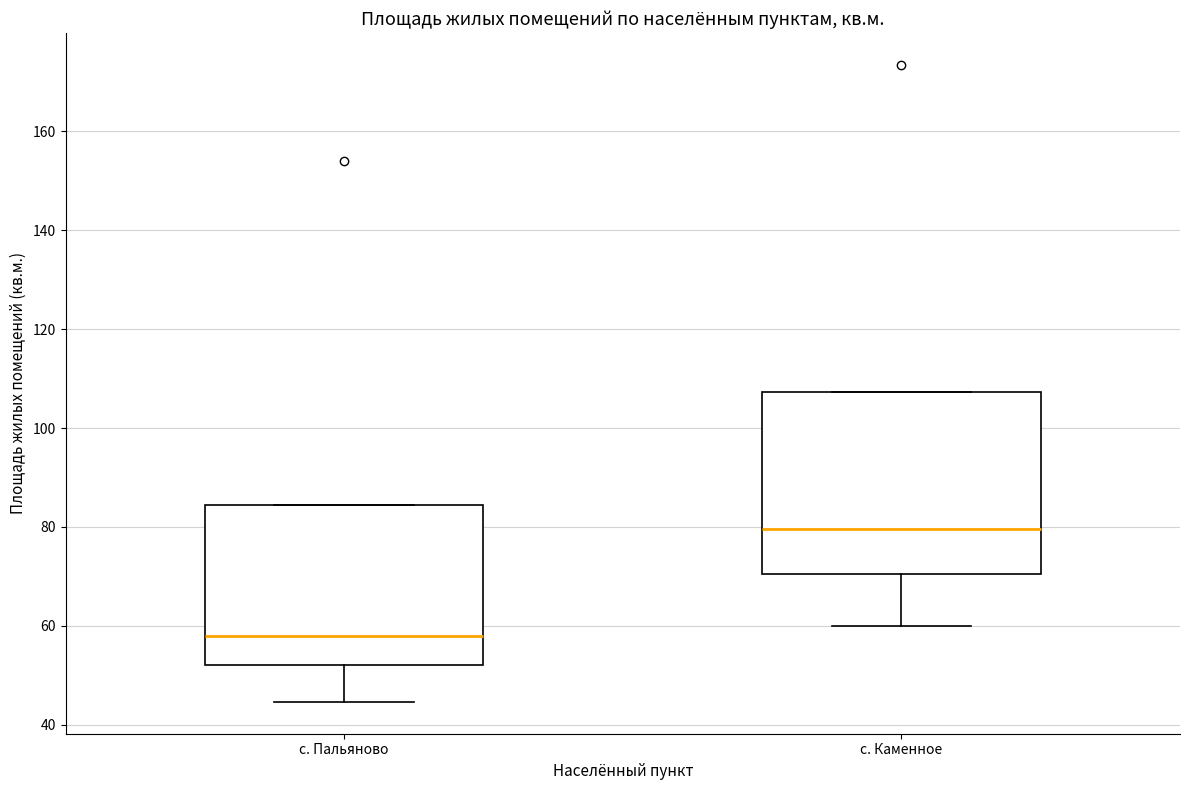

Where is the lower edge of the box for с. Пальяново on the y-axis? The values are not printed on the chart, so give them approximately, as read against the axis.

52